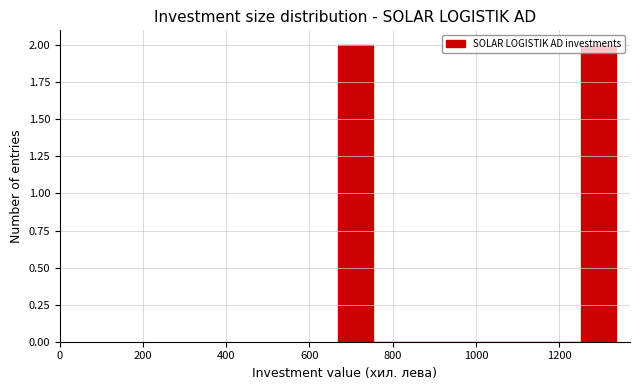

Reading left to right, transcribe this chart: for each bar, give the range it covers on the x-axis and its height. Neither the bar edges nor the heights are printed on the chart, so give them approximately, as read against the axes.

660 to 760: 2
760 to 840: 0
840 to 920: 0
920 to 1000: 0
1000 to 1080: 0
1080 to 1160: 0
1160 to 1260: 0
1260 to 1340: 2